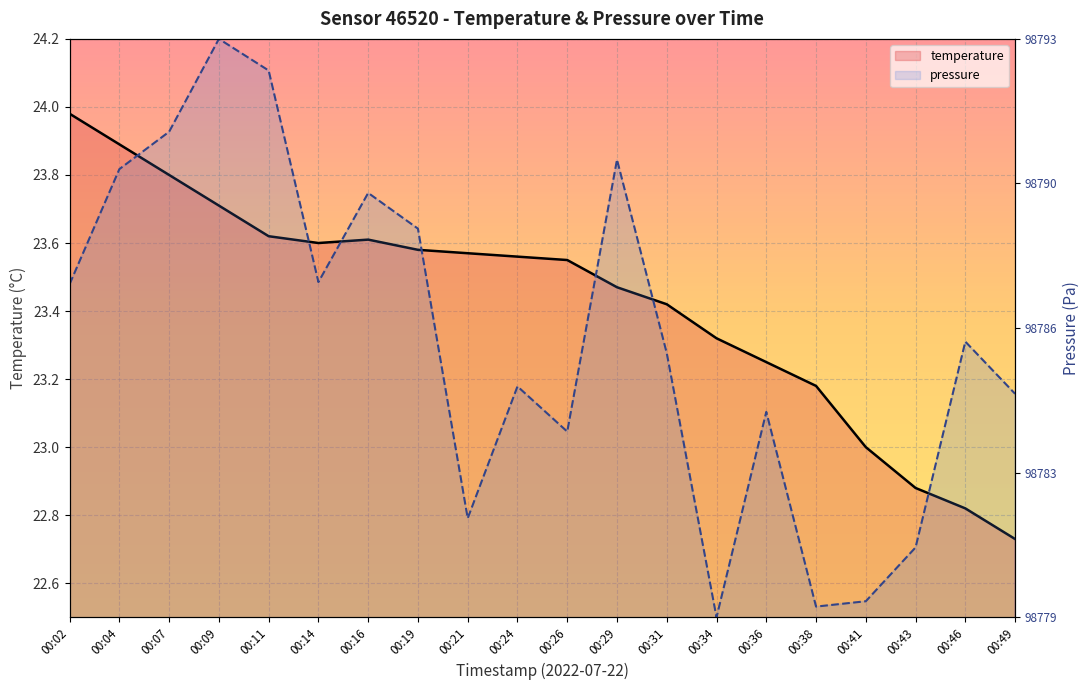

What is the difference between the maximum and minimum values in the temperature series?

1.2